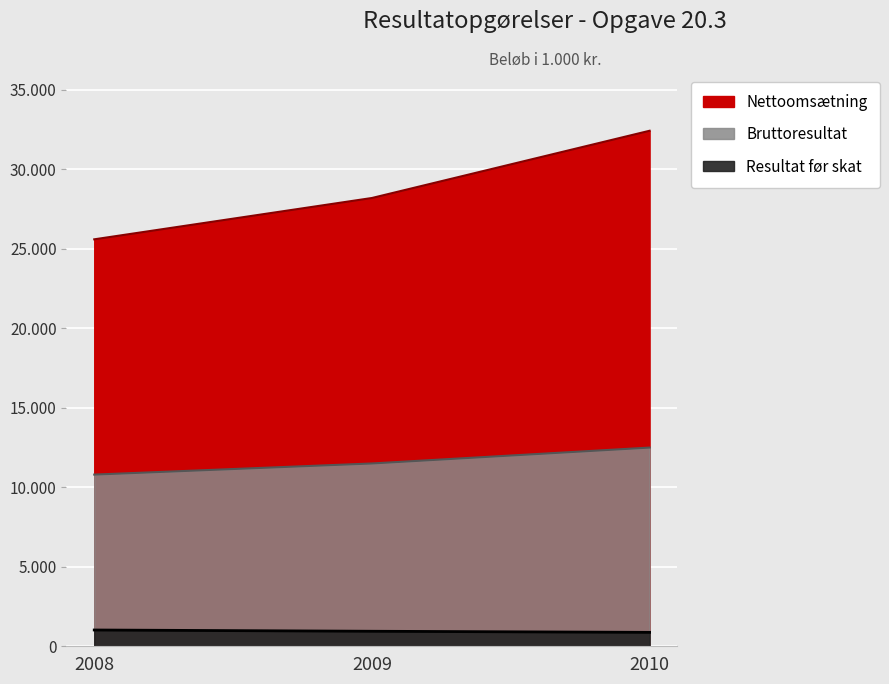

The value of Bruttoresultat at 2009 is 17187. True or false?

False